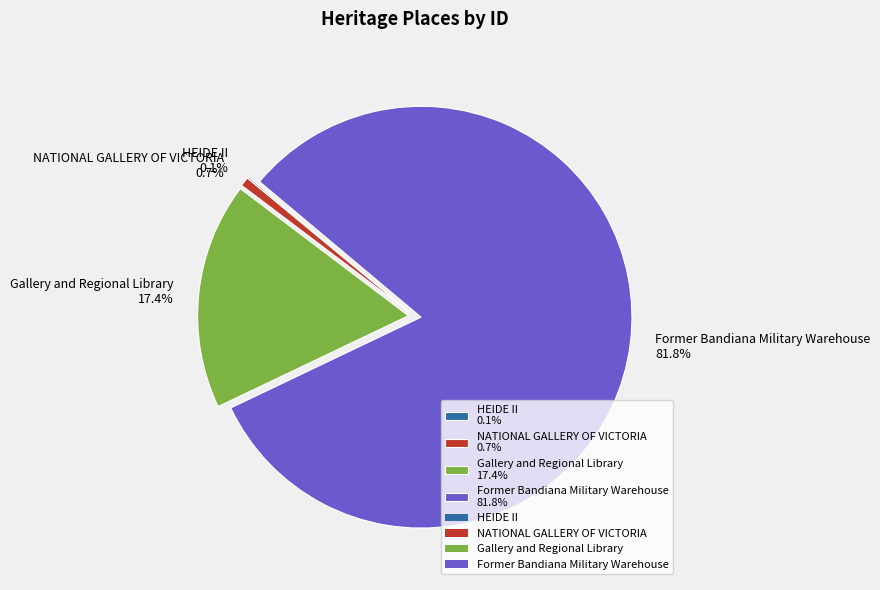

To the nearest percent, what percentage of the pie is NATIONAL GALLERY OF VICTORIA?

1%